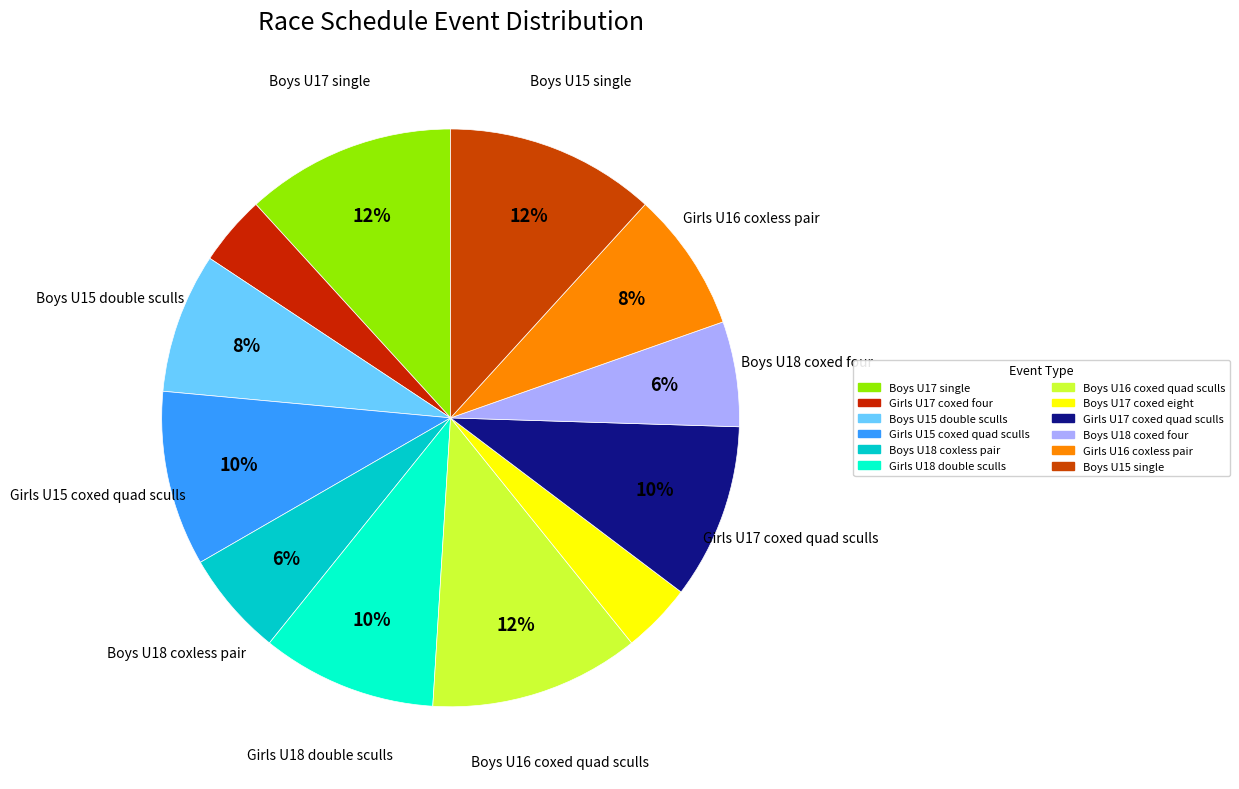

How many slices are in this pie chart?

12